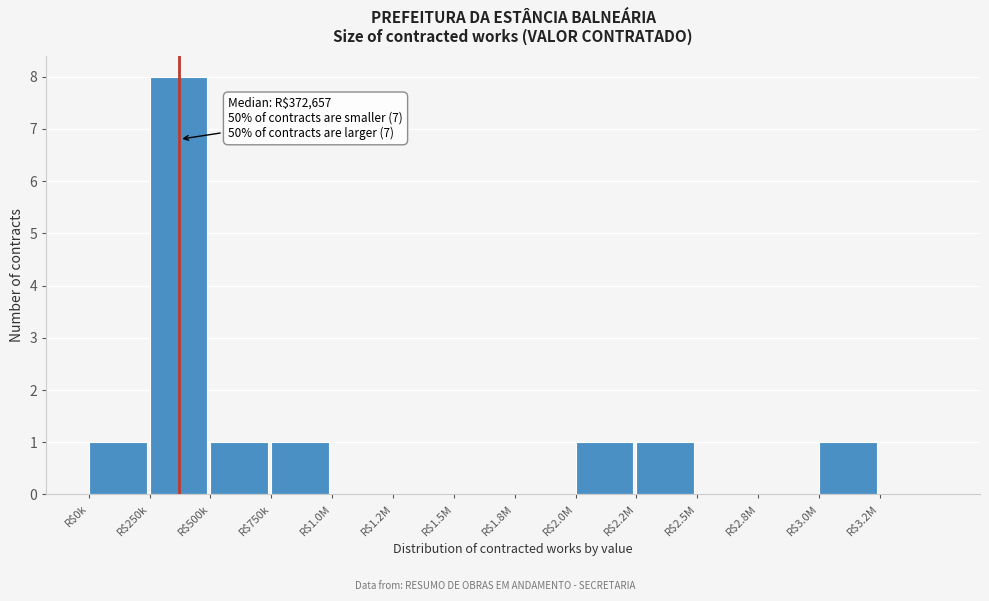

Is it true that the value at R$2.8M is -4?

False